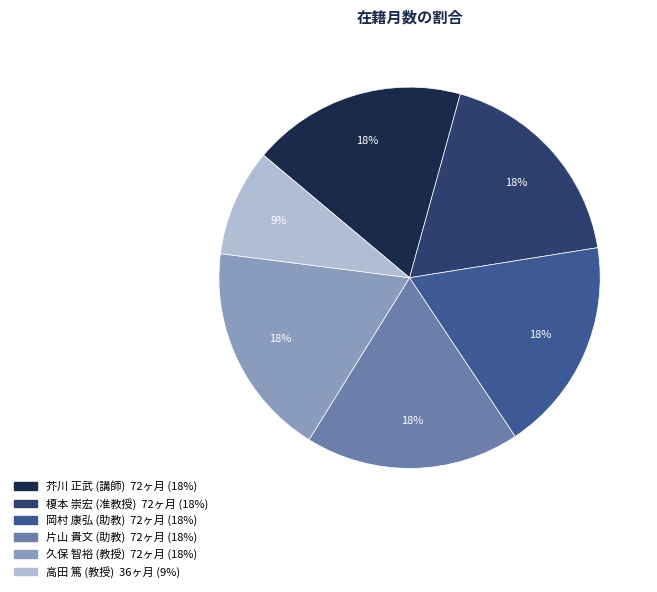

What percentage is the 高田 篤 (教授) slice, to the nearest percent?

9%